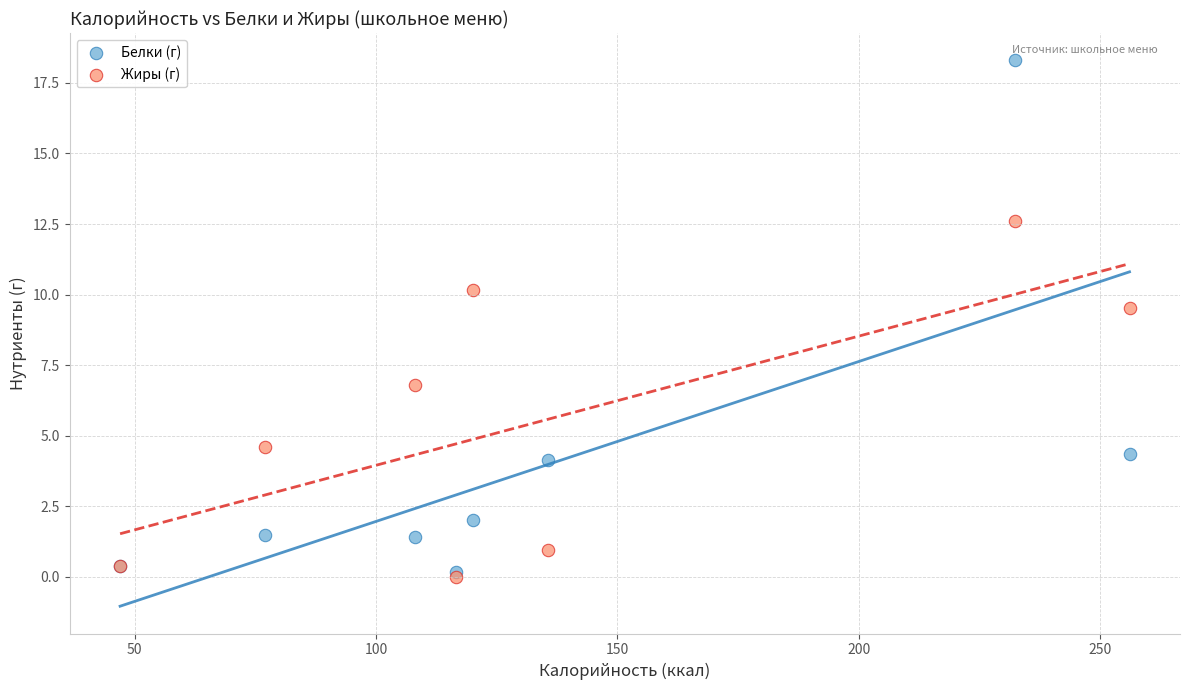

In the Белки (г) series, what Y value is closest to 9?

4.4